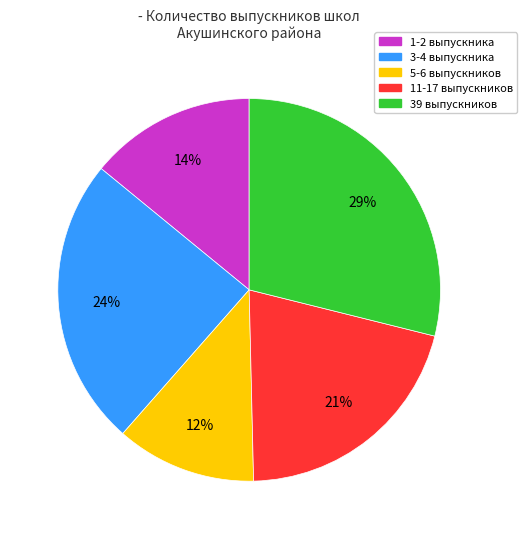

Does any single category account for the majority?

No